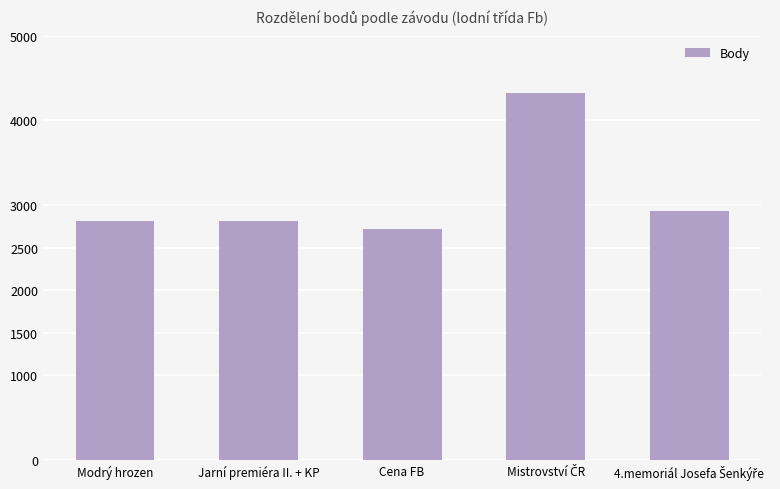

What is the smallest value displayed?

2723